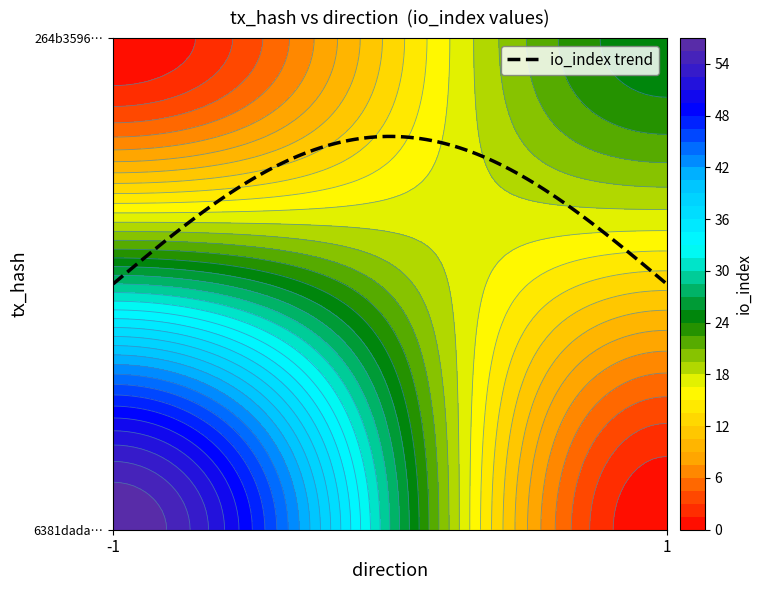

What is the sum of the 6381dada1c4d5dc91724716a361659905a8b664 values at direction and io_index?

56